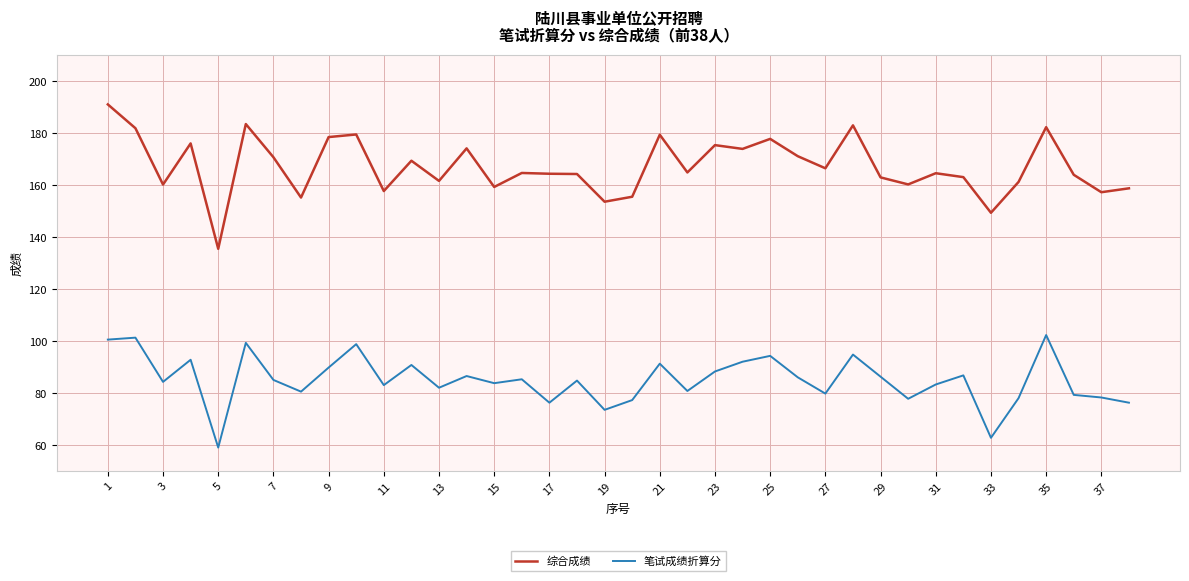

List the series in order of their overall mean, highest first.

综合成绩, 笔试成绩折算分